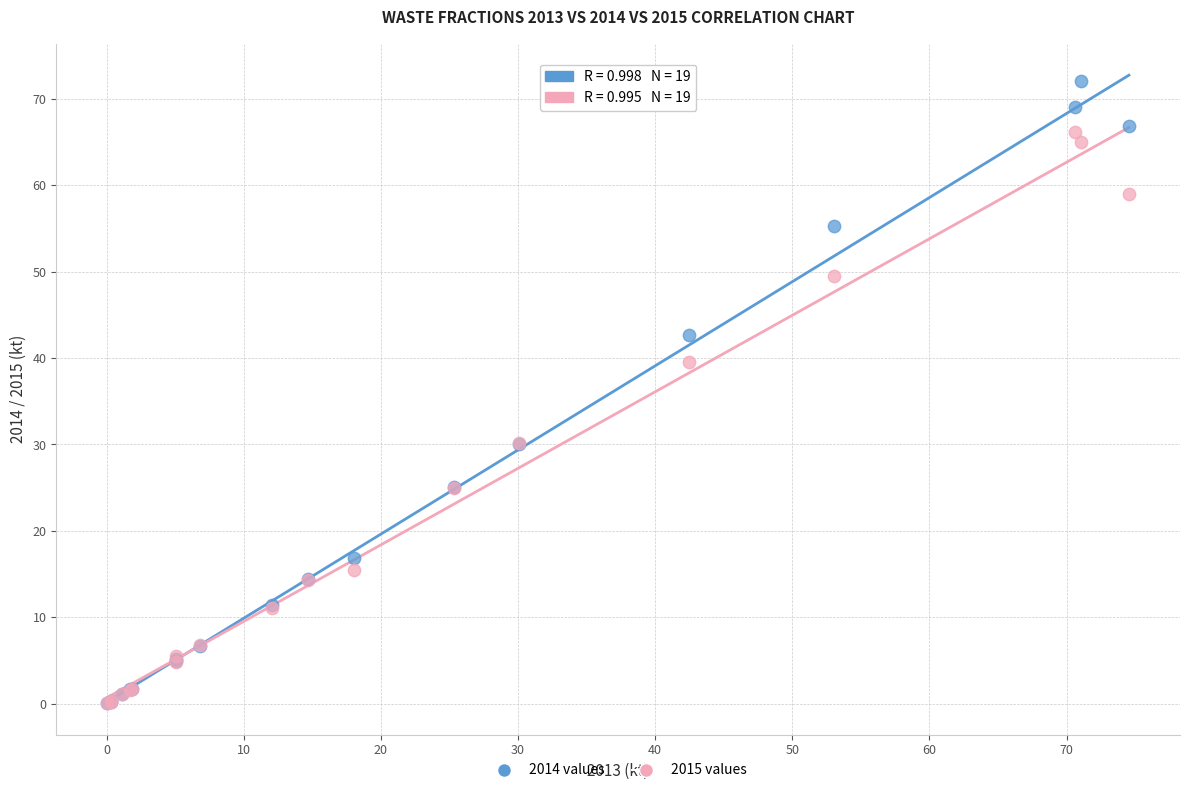

Which series contains the highest Y value?

2014 values